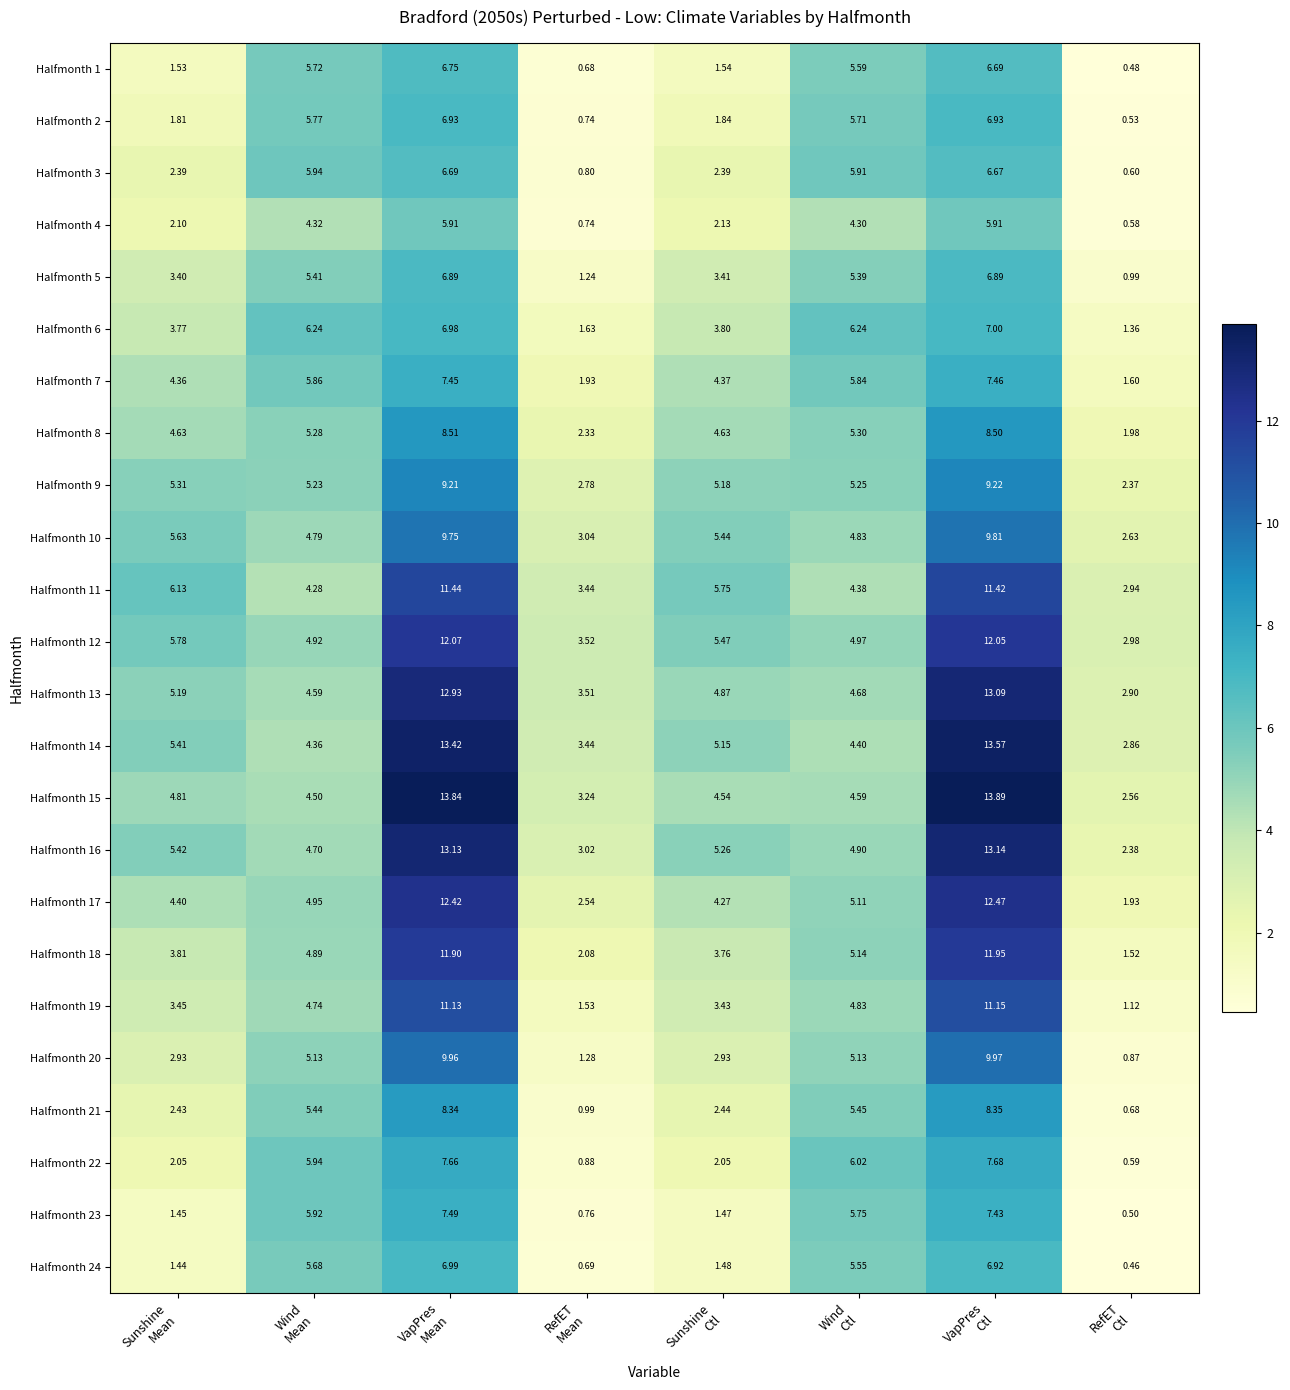

List the series in order of their peak value, highest first.

Halfmonth 15, Halfmonth 14, Halfmonth 16, Halfmonth 13, Halfmonth 17, Halfmonth 12, Halfmonth 18, Halfmonth 11, Halfmonth 19, Halfmonth 20, Halfmonth 10, Halfmonth 9, Halfmonth 8, Halfmonth 21, Halfmonth 22, Halfmonth 23, Halfmonth 7, Halfmonth 6, Halfmonth 24, Halfmonth 2, Halfmonth 5, Halfmonth 1, Halfmonth 3, Halfmonth 4